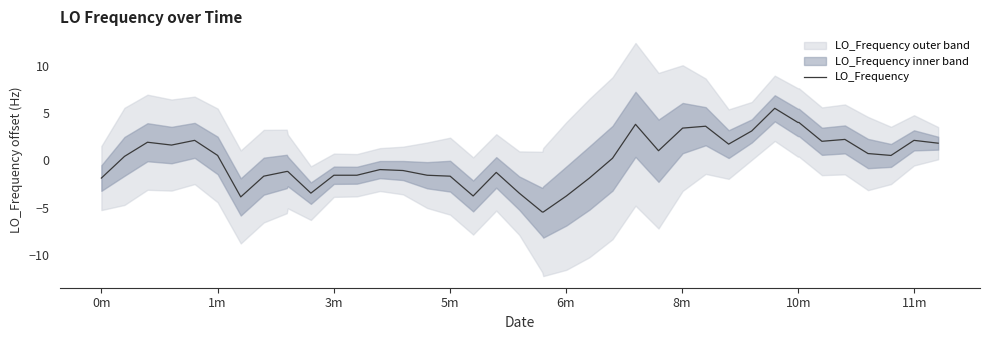

What is the highest value of the LO_Frequency series?

5.5